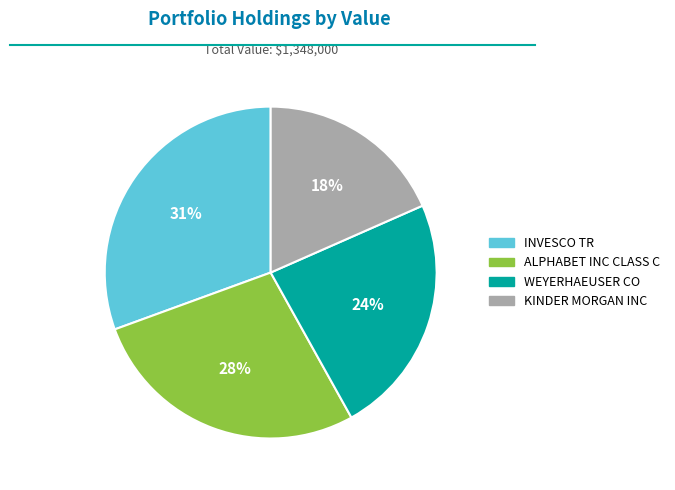

To the nearest percent, what is the difference between the ALPHABET INC CLASS C and WEYERHAEUSER CO slice percentages?

4%